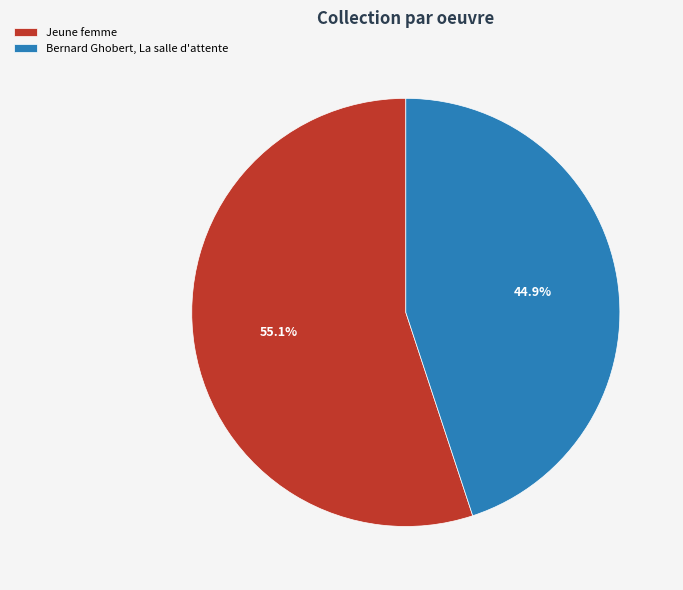

To the nearest percent, what is the combined percentage of Bernard Ghobert, La salle d'attente and Jeune femme?

100%